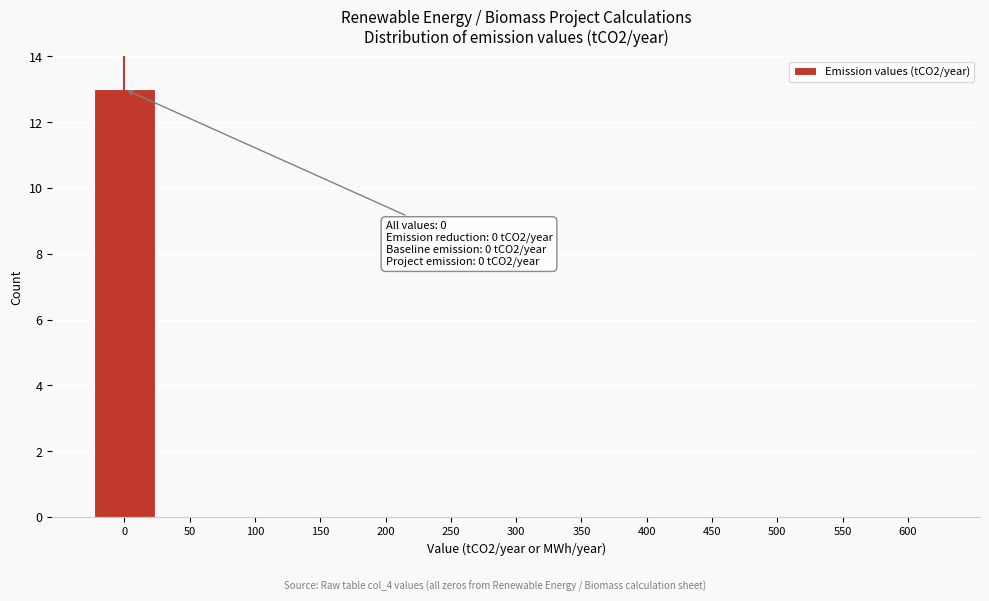

Over which range of the x-axis is the bar tallest?

-25 to 25